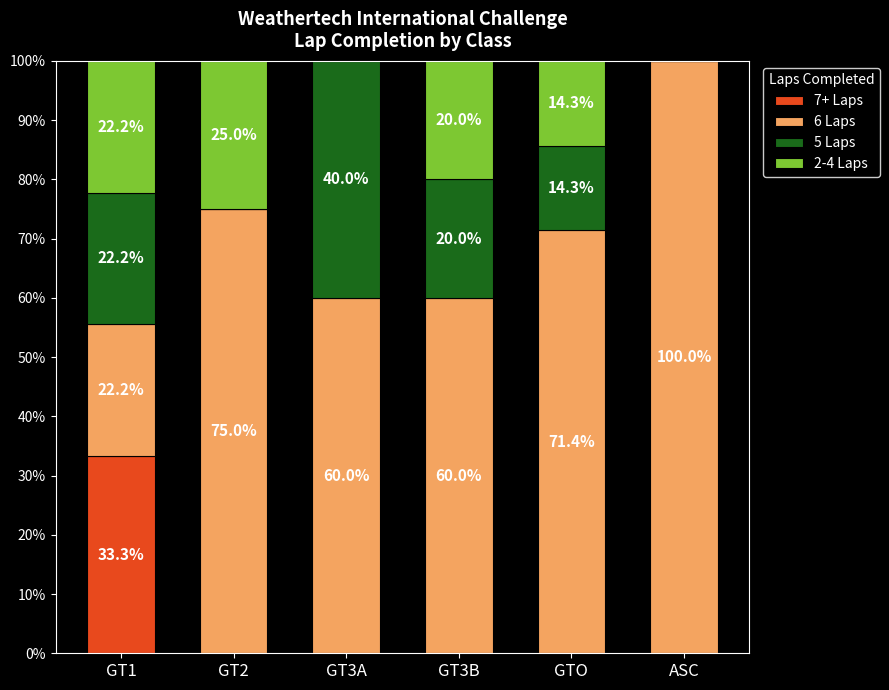

Reading right to left, transcribe the values for 7+ Laps.

ASC=0.0	GTO=0.0	GT3B=0.0	GT3A=0.0	GT2=0.0	GT1=33.3